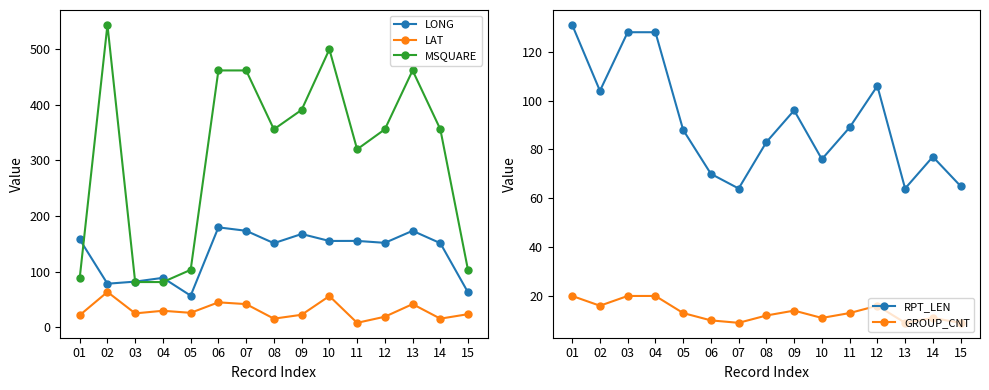

Reading left to right, extract all data points from this chart.

LONG: 01=157.9	02=78.0	03=81.8	04=88.6	05=56.5	06=179.5	07=173.3	08=151.0	09=167.5	10=155.0	11=155.1	12=151.6	13=173.3	14=151.0	15=62.2
LAT: 01=21.3	02=63.2	03=24.6	04=29.3	05=25.6	06=44.5	07=41.3	08=15.1	09=22.1	10=55.8	11=7.6	12=18.6	13=41.3	14=15.1	15=23.2
MSQUARE: 01=88.0	02=544.0	03=81.0	04=81.0	05=103.0	06=462.0	07=462.0	08=356.0	09=391.0	10=500.0	11=320.0	12=356.0	13=462.0	14=356.0	15=102.0
RPT_LEN: 01=131.0	02=104.0	03=128.0	04=128.0	05=88.0	06=70.0	07=64.0	08=83.0	09=96.0	10=76.0	11=89.0	12=106.0	13=64.0	14=77.0	15=65.0
GROUP_CNT: 01=20.0	02=16.0	03=20.0	04=20.0	05=13.0	06=10.0	07=9.0	08=12.0	09=14.0	10=11.0	11=13.0	12=16.0	13=9.0	14=11.0	15=9.0